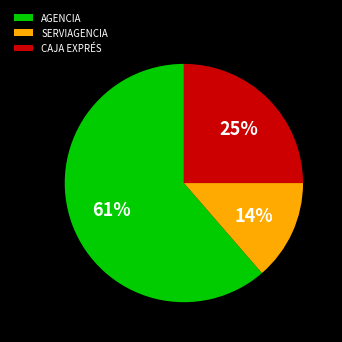

Between CAJA EXPRÉS and SERVIAGENCIA, which is larger?

CAJA EXPRÉS